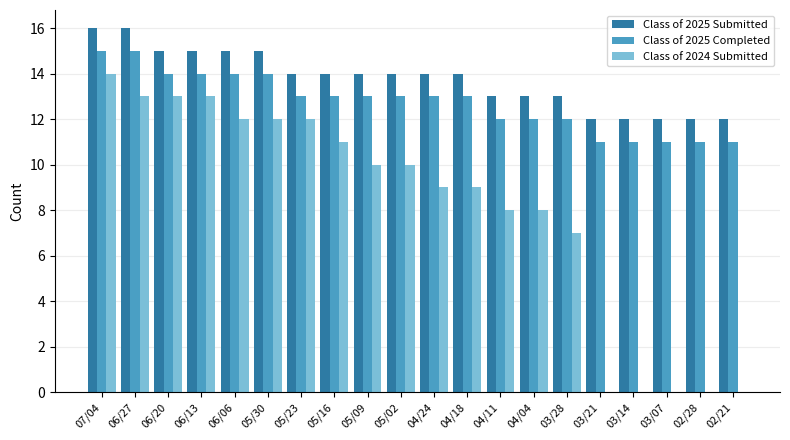

How many categories are shown in the chart?

20